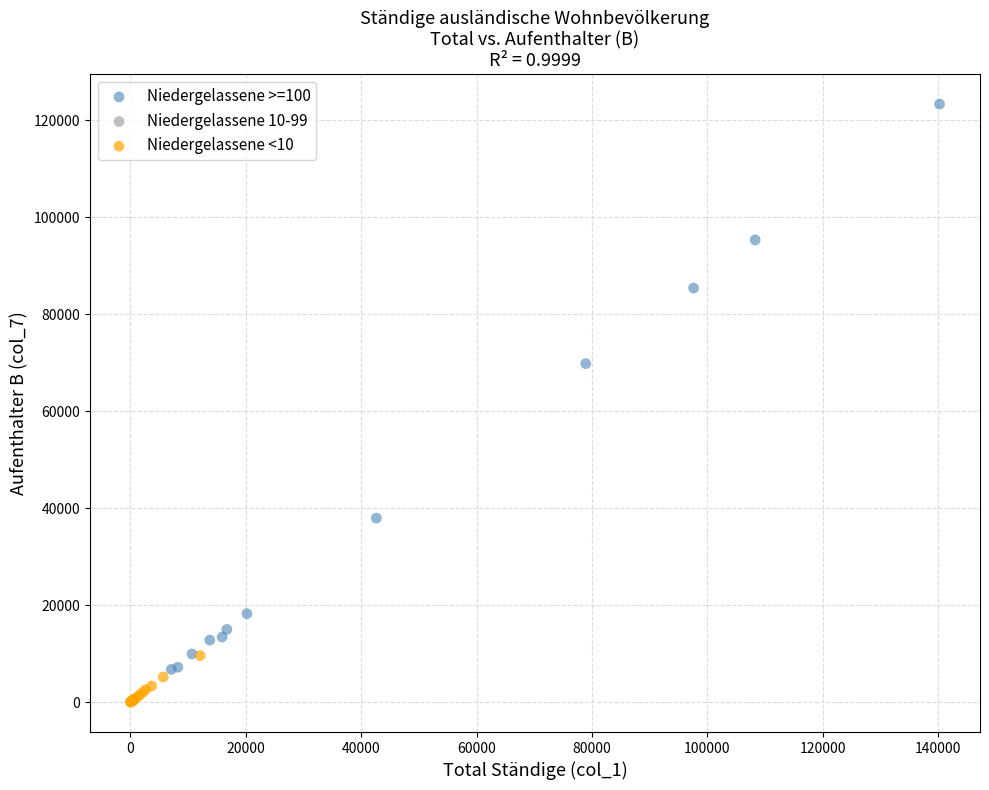

Which series has the widest spread of Y values?

Niedergelassene >=100